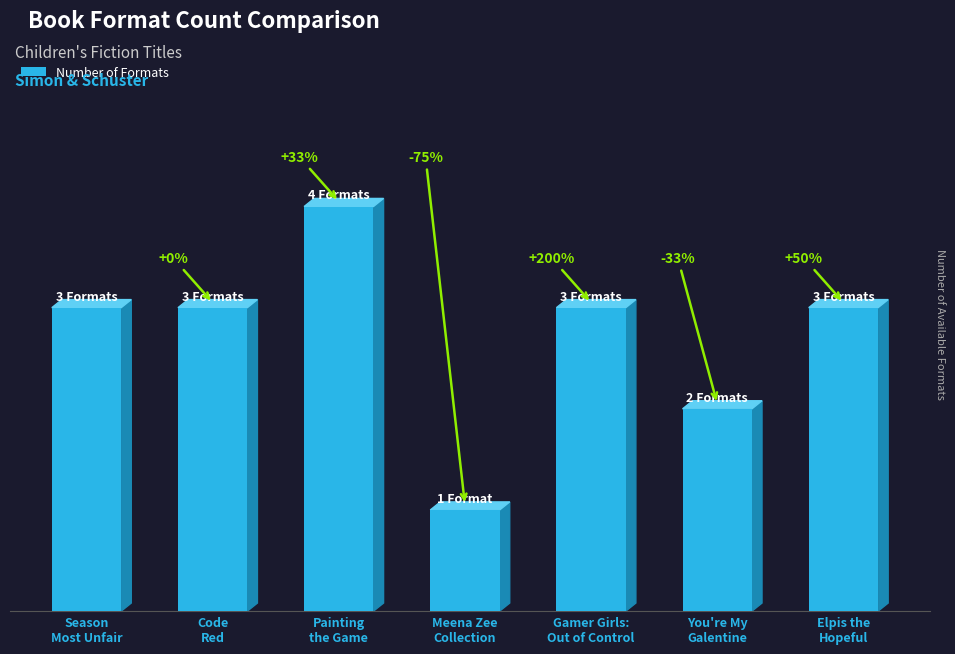

What is the maximum value shown in the chart?

4